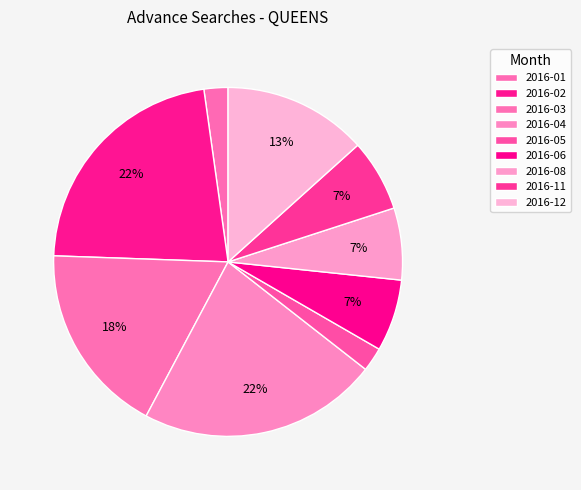

What portion of the pie excludes 2016-06?

93.3%